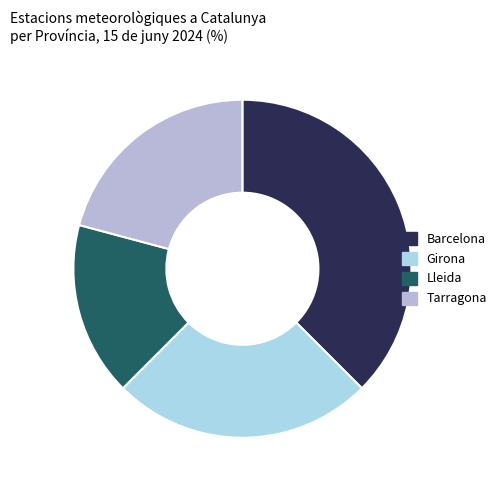

Is it true that Barcelona is 30% of the pie?

False